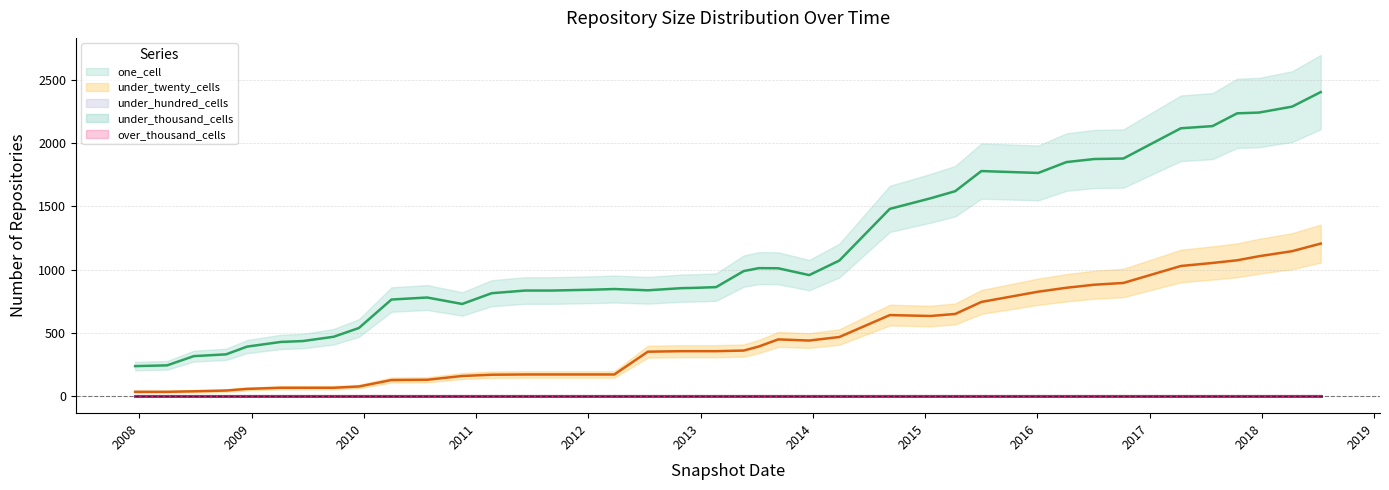

What is the spread (max minus min) of values at 2010-07-26?

779